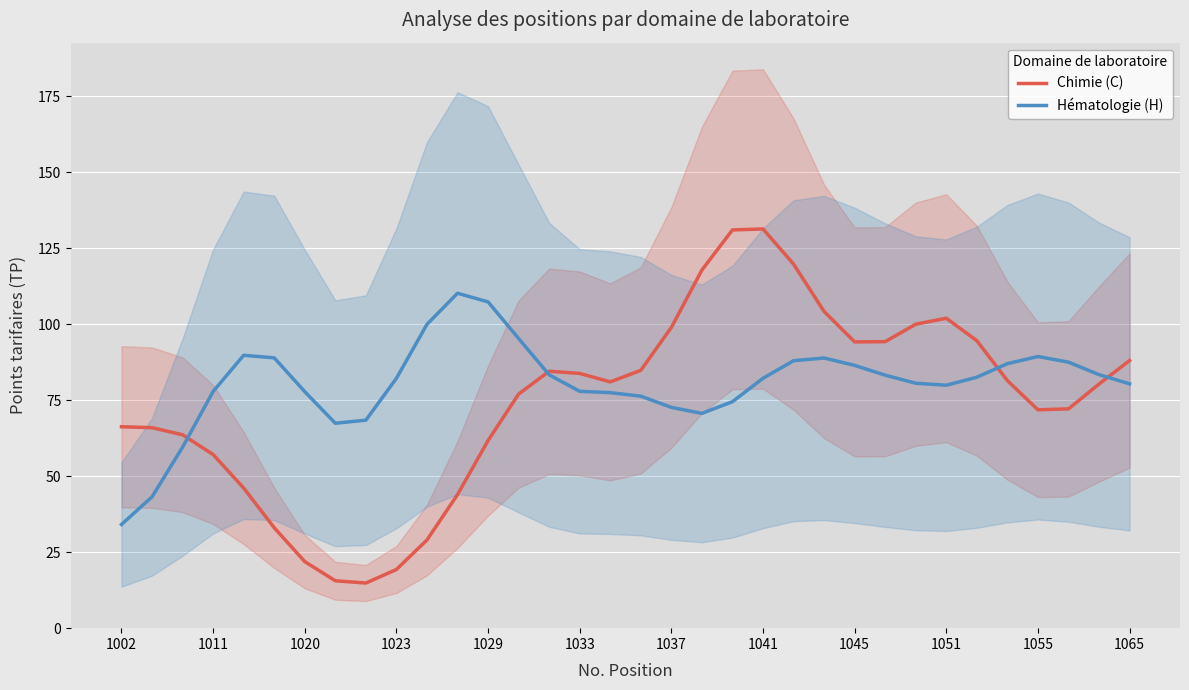

How many data points in Hématologie (H) are less than 82?

16